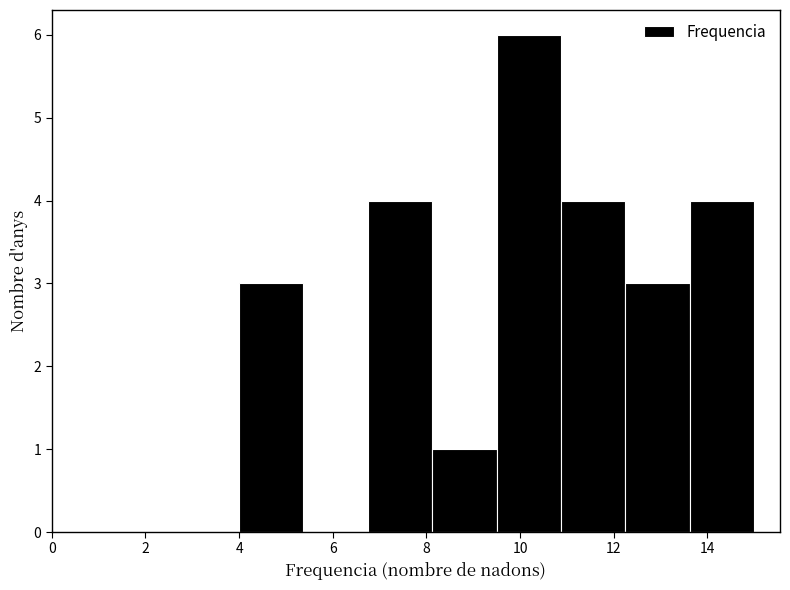

Reading left to right, list every bar in this chart as the range it spans on the x-axis followed by its height. Neither the bar edges nor the heights are printed on the chart, so give them approximately, as read against the axes.

4.0 to 5.4: 3
5.4 to 6.8: 0
6.8 to 8.2: 4
8.2 to 9.6: 1
9.6 to 10.8: 6
10.8 to 12.2: 4
12.2 to 13.6: 3
13.6 to 15.0: 4